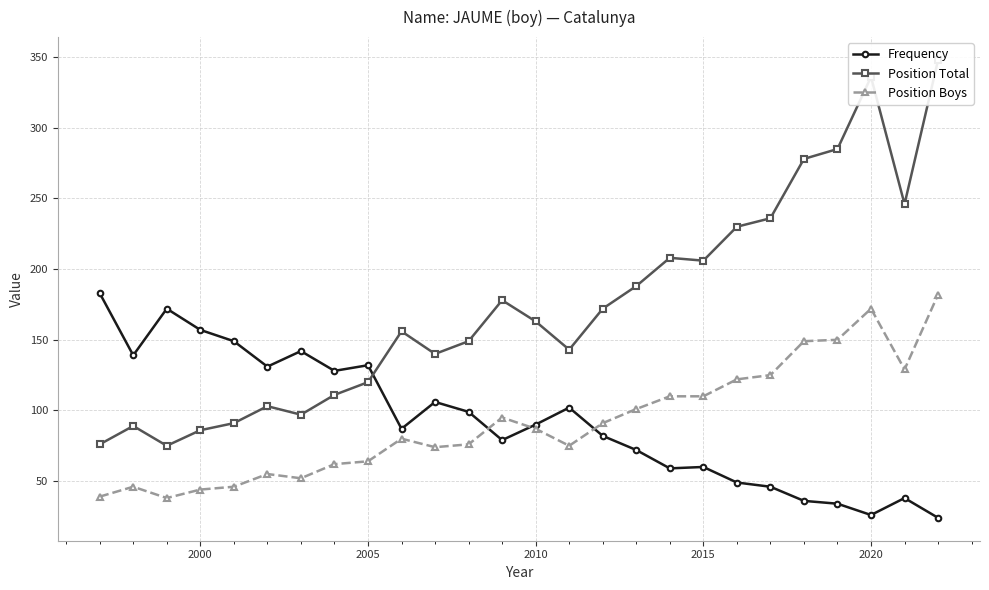

At how many categories does at least one series exceed 97?

26